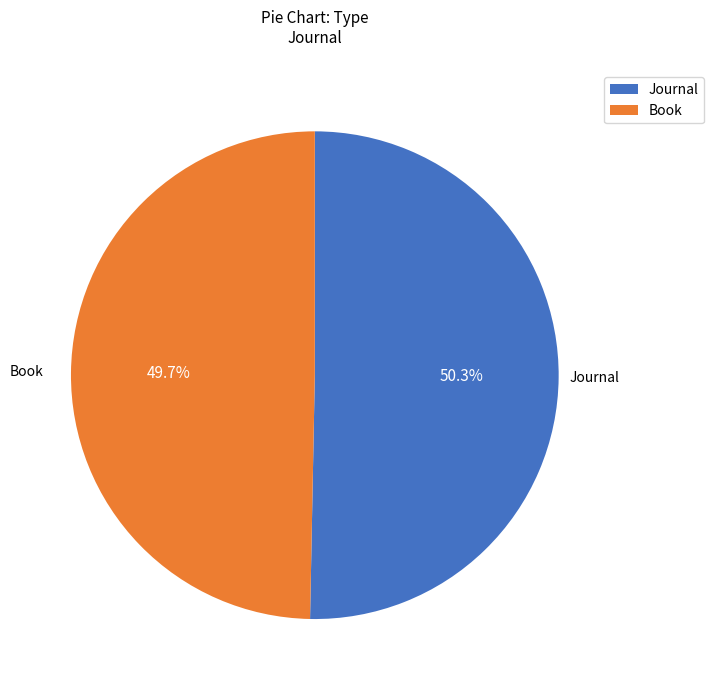

Is it true that Journal is 50% of the pie?

True